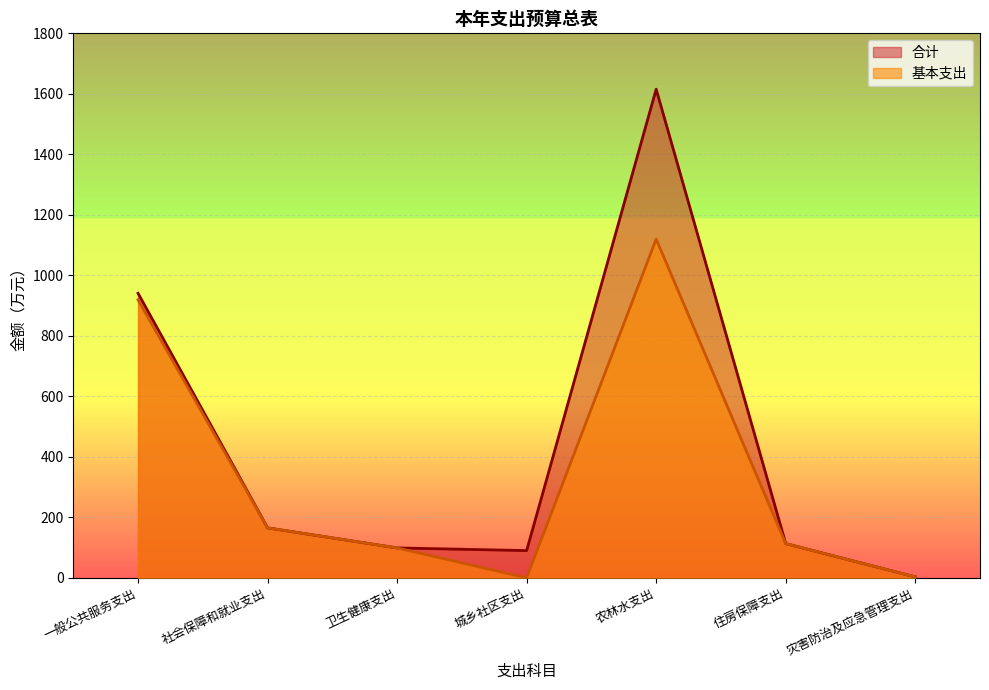

Which series has the largest range (max minus min)?

合计